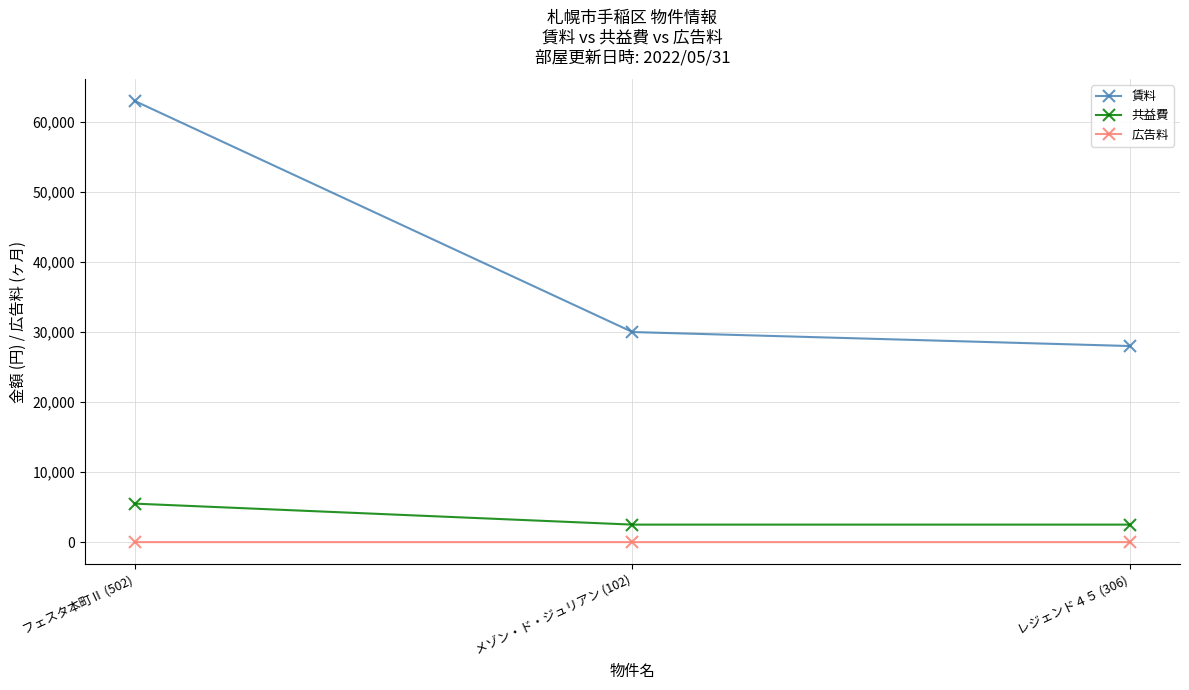

The value of 賃料 at メゾン・ド・ジュリアン (102) is 30000. True or false?

True